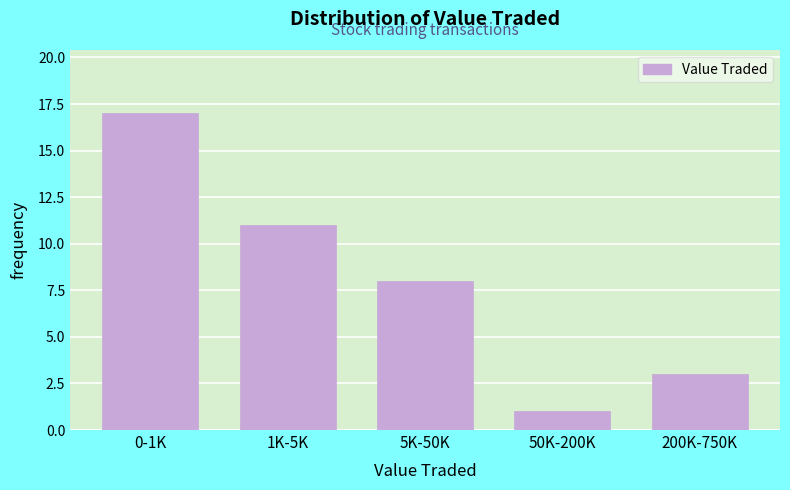

Reading right to left, extract all data points from this chart.

200K-750K=3	50K-200K=1	5K-50K=8	1K-5K=11	0-1K=17